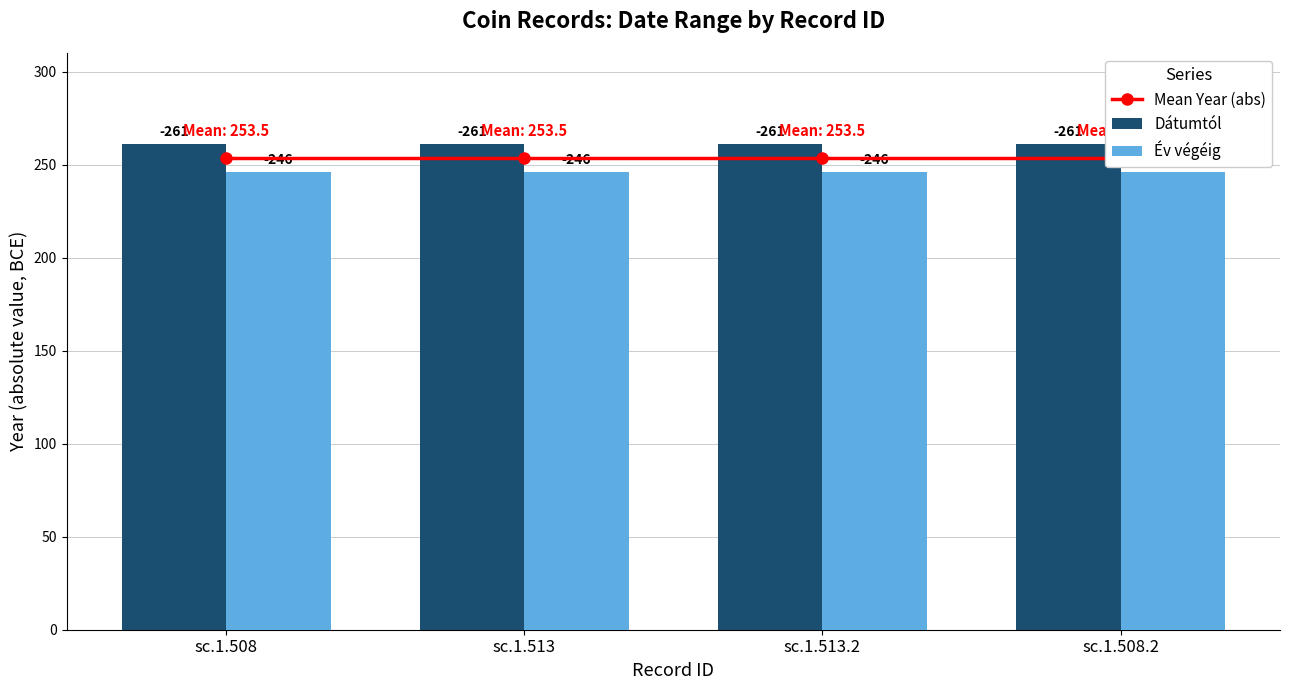

The Év végéig series shows 246.0 at sc.1.508.2. True or false?

True